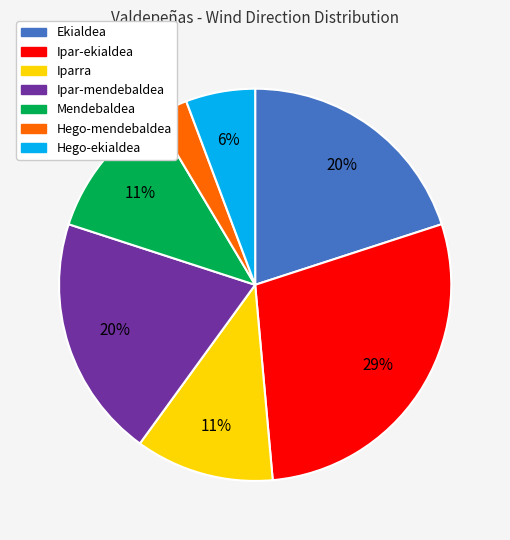

Does Ipar-mendebaldea account for over 50% of the chart?

No